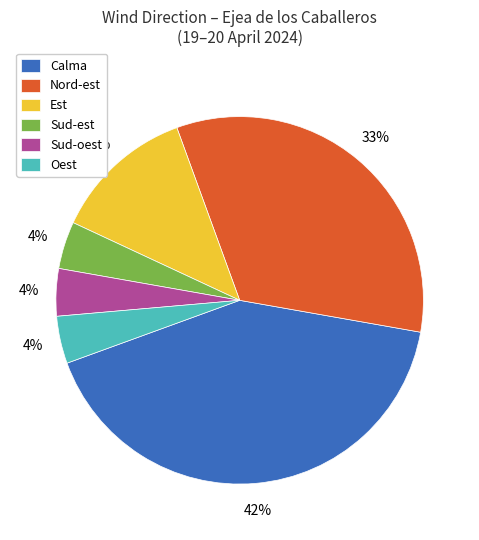

True or false: Calma accounts for 24% of the total.

False